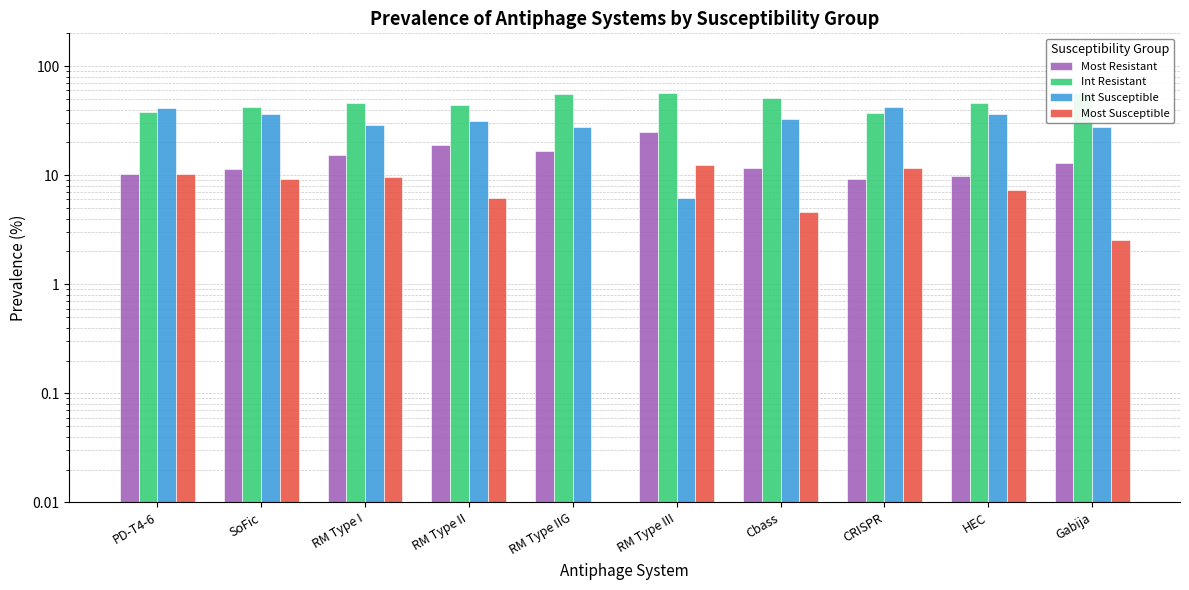

What is the label of the 7th bar from the left?

Cbass